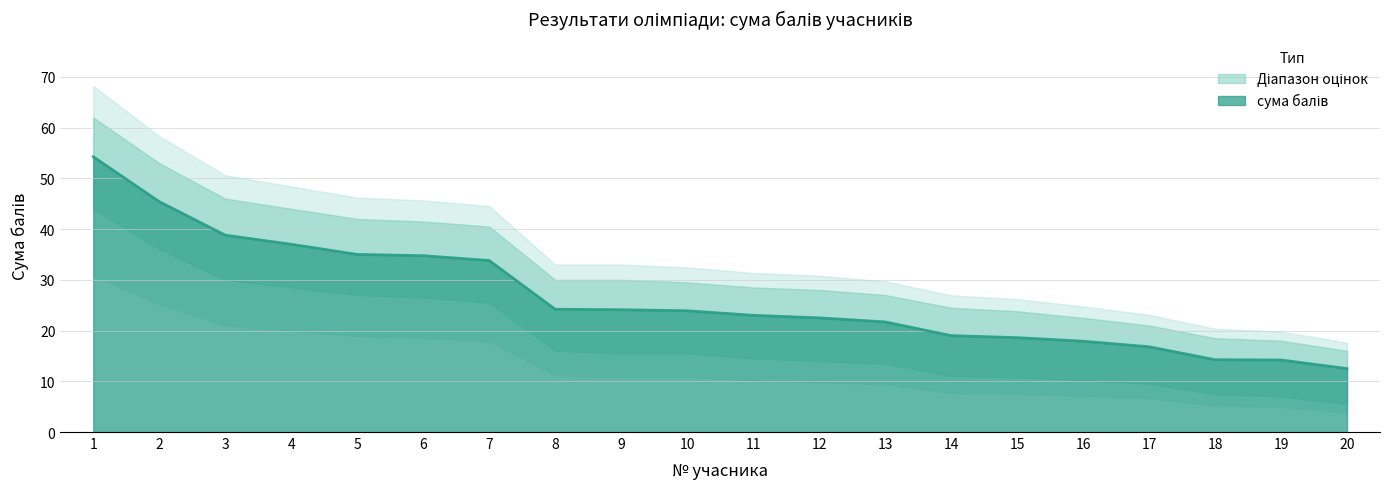

What is the minimum value shown in the chart?

5.5